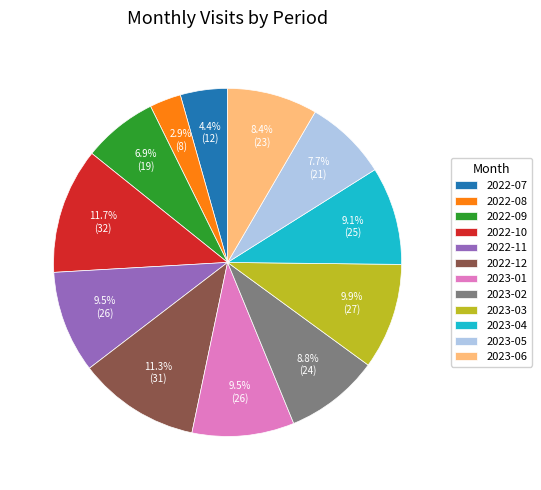

To the nearest percent, what portion does 2022-08 represent?

3%